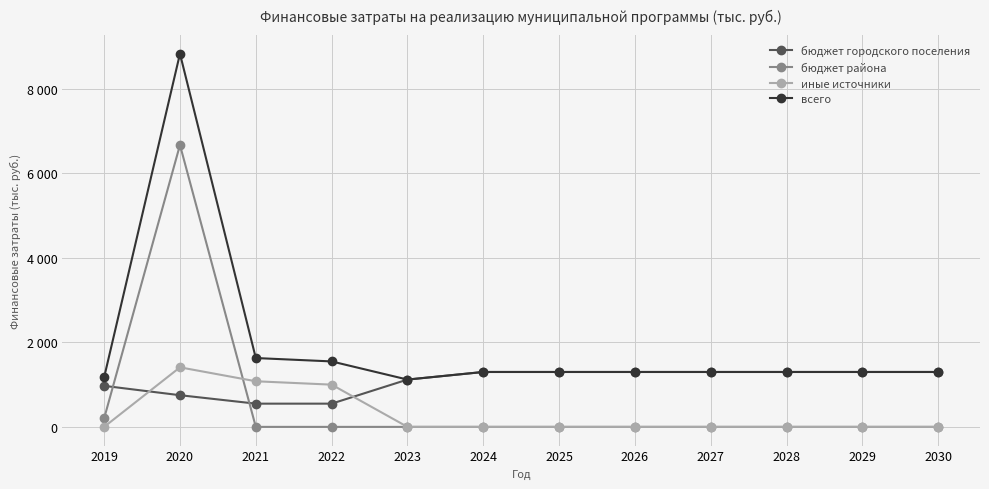

Is this an area chart (filled region under the line)?

No